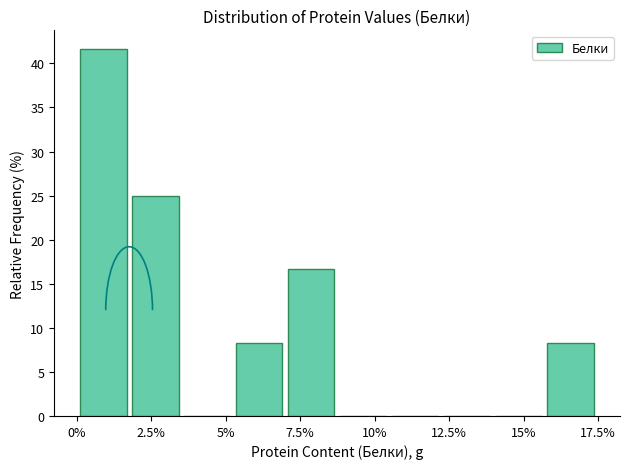

Around what value on the x-axis is the tallest bar? Give the approximate position of its centre, as read against the axis.

1.0